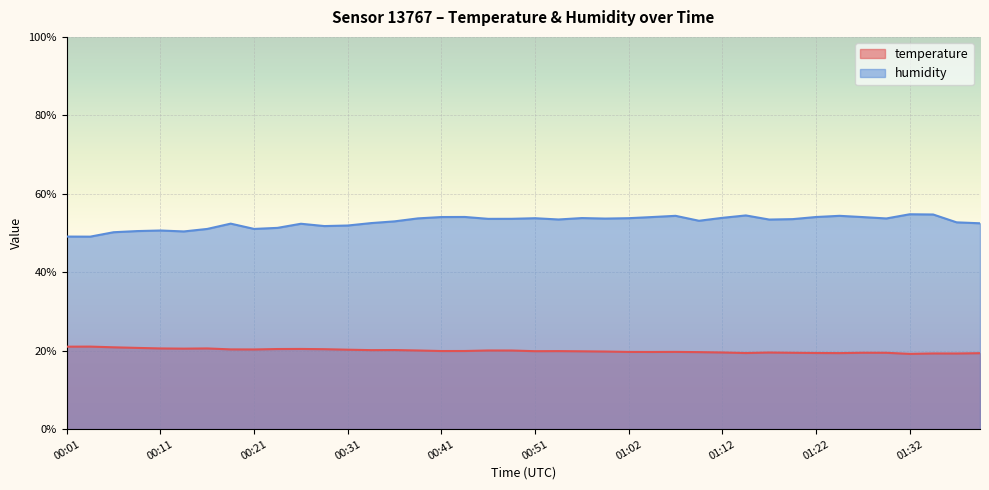

Is it true that humidity equals 52.4 at 00:18?

True